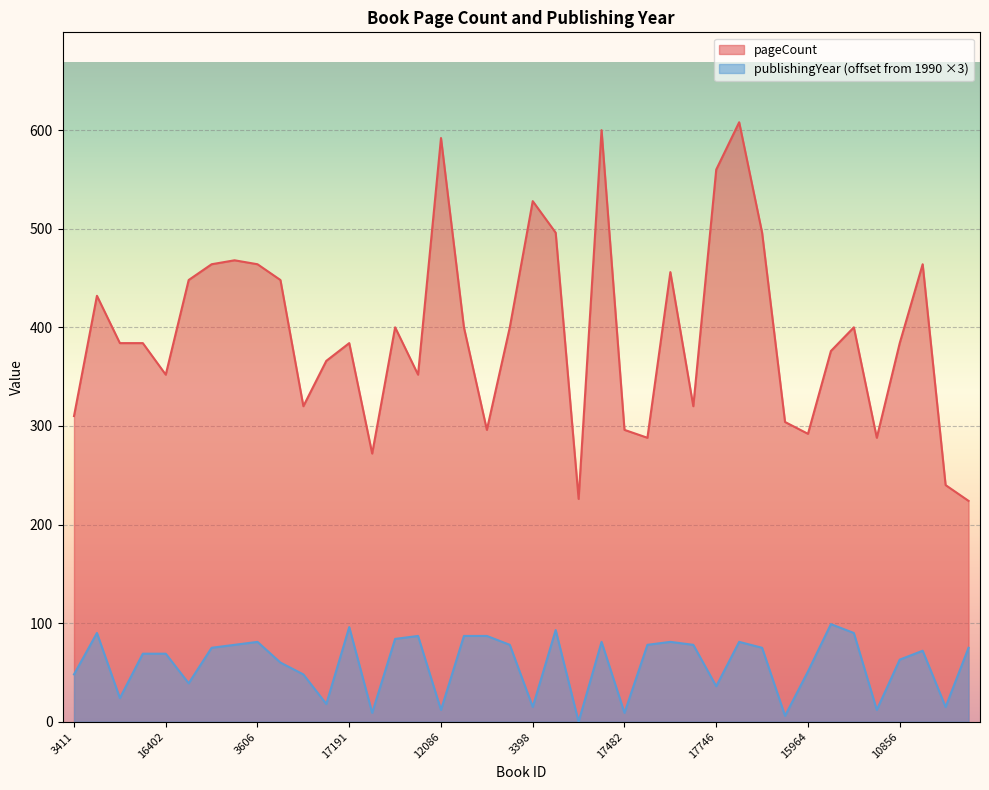

Reading left to right, list all the values displayed in this chart.

pageCount: 310	432	384	384	352	448	464	468	464	448	320	366	384	272	400	352	592	400	296	400	528	496	226	600	296	288	456	320	560	608	496	304	292	376	400	288	384	464	240	224
publishingYear: 48	90	24	69	69	39	75	78	81	60	48	18	96	9	84	87	12	87	87	78	15	93	0	81	9	78	81	78	36	81	75	6	51	99	90	12	63	72	15	75